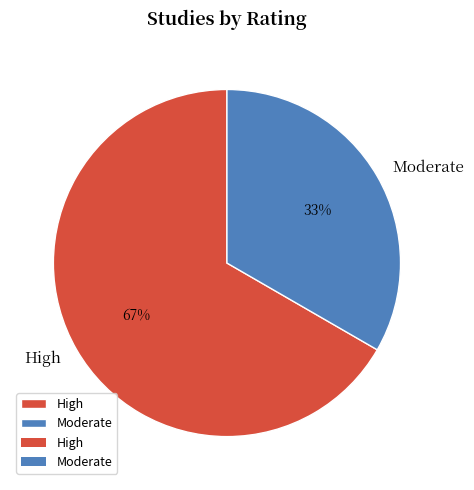

Which category has the smallest portion of the pie?

Moderate